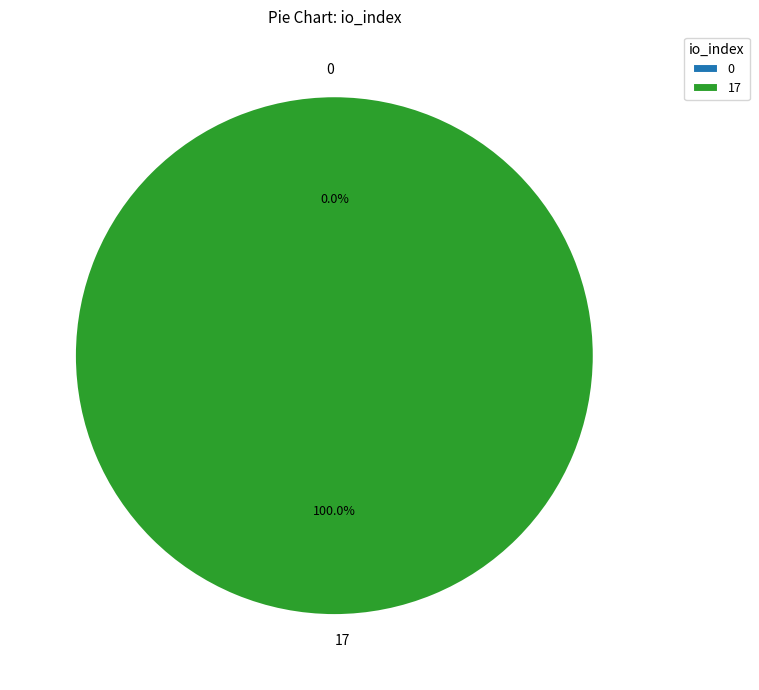

What is the majority slice?

tx_index_17